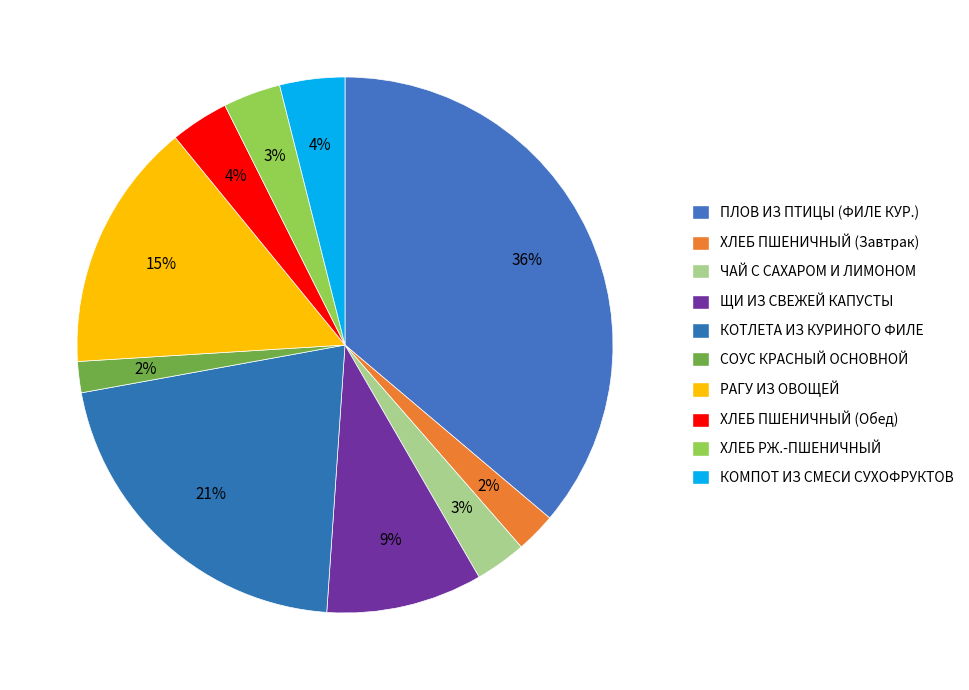

How many slices are in this pie chart?

10